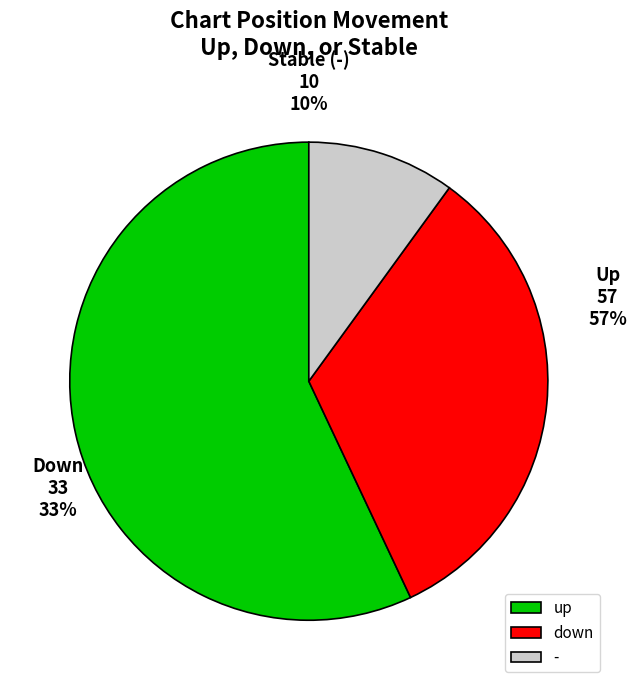

Is it true that down is 33% of the pie?

True